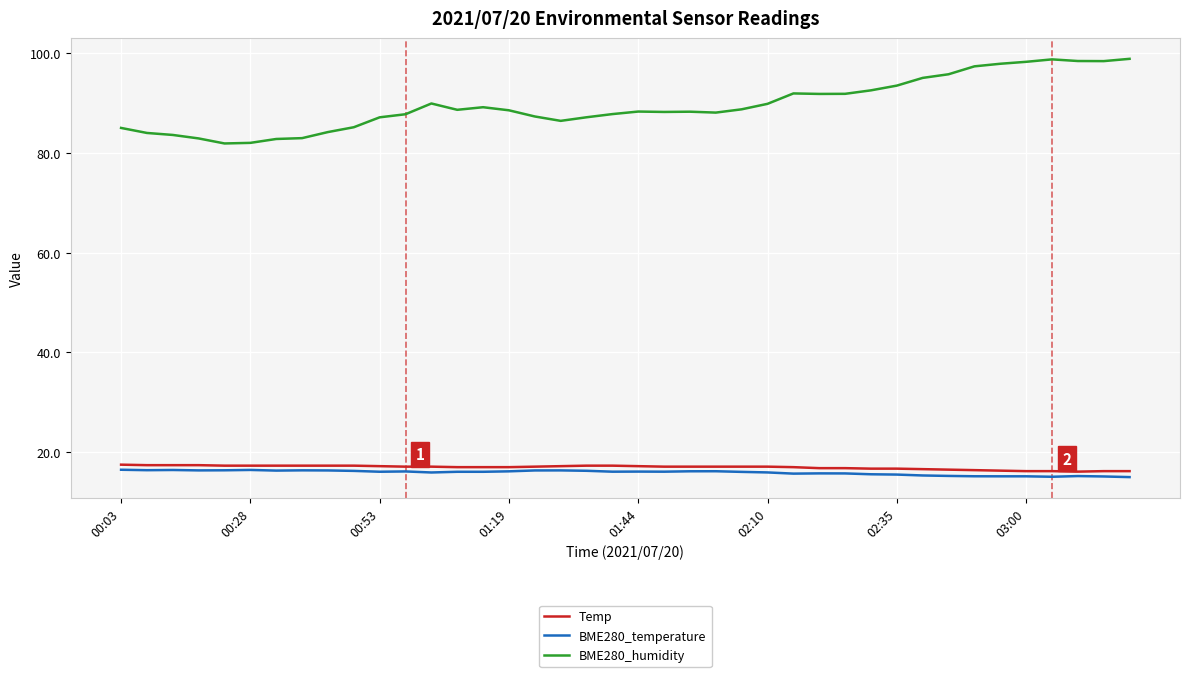

Which series has the largest total across all categories?

BME280_humidity